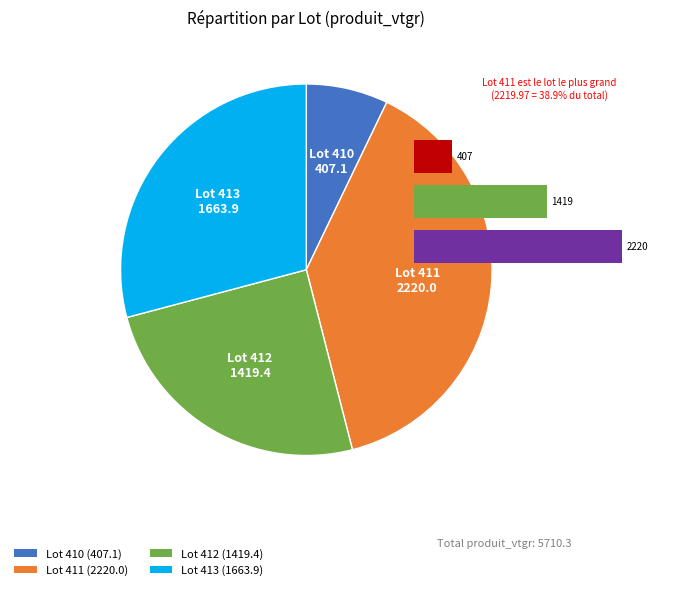

Which slice is the smallest?

410